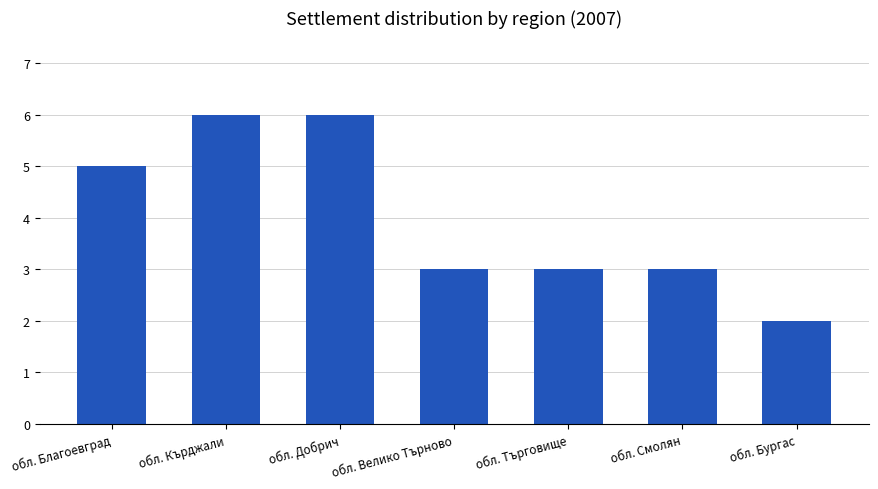

The chart shows a value of 2 at обл. Велико Търново. True or false?

False